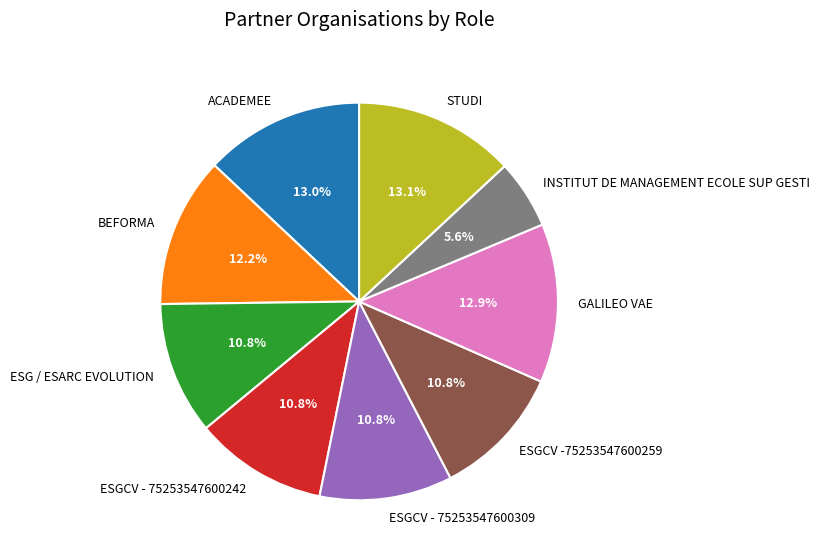

What percentage do ESGCV - 75253547600309 and ESG / ESARC EVOLUTION together represent?

21.6%